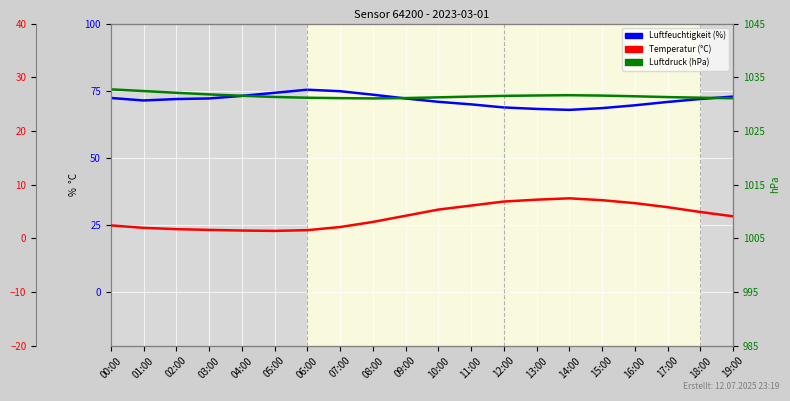

Rank the series at 17:00 from lowest to highest value.

Temperature (°C), Humidity (%), Pressure (hPa)